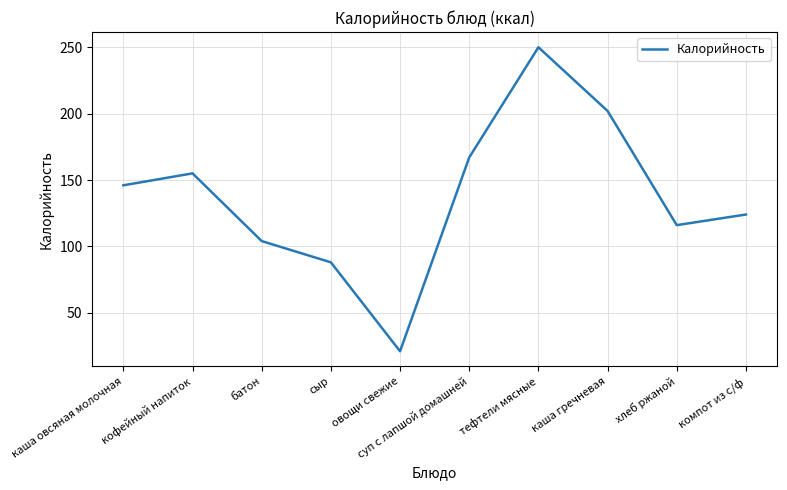

Rank the categories by value from highest to lowest.

тефтели мясные, каша гречневая, суп с лапшой домашней, кофейный напиток, каша овсяная молочная, компот из с/ф, хлеб ржаной, батон, сыр, овощи свежие